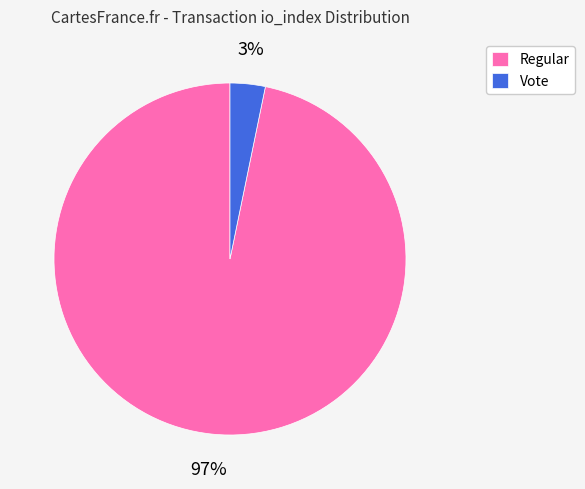

True or false: Regular accounts for 97% of the total.

True